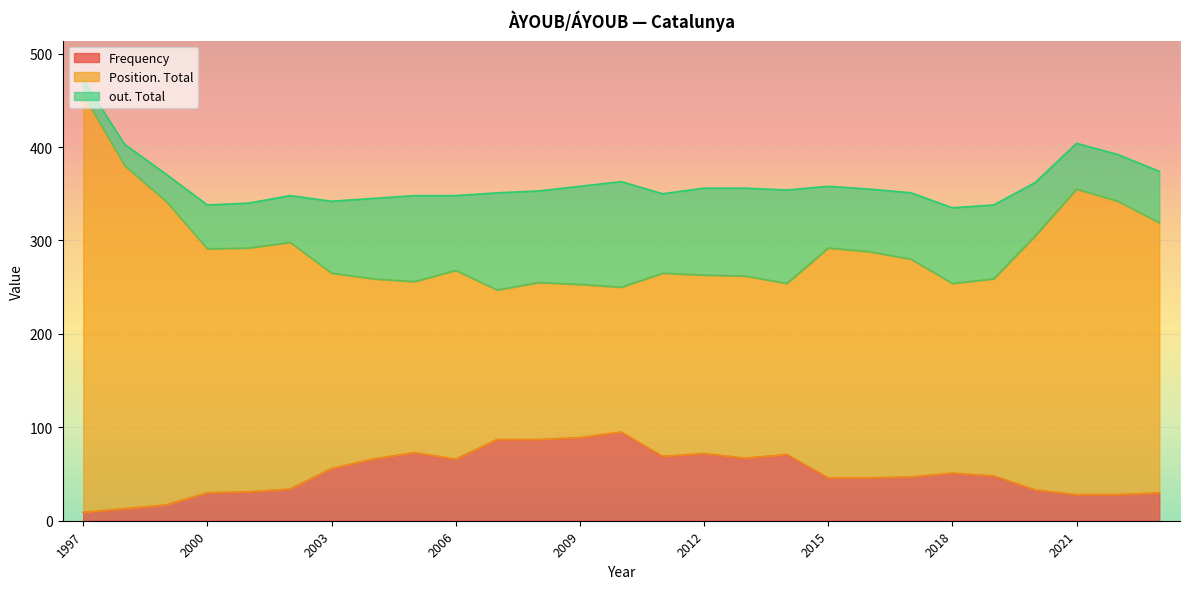

True or false: out. Total and Frequency intersect in this chart.

False